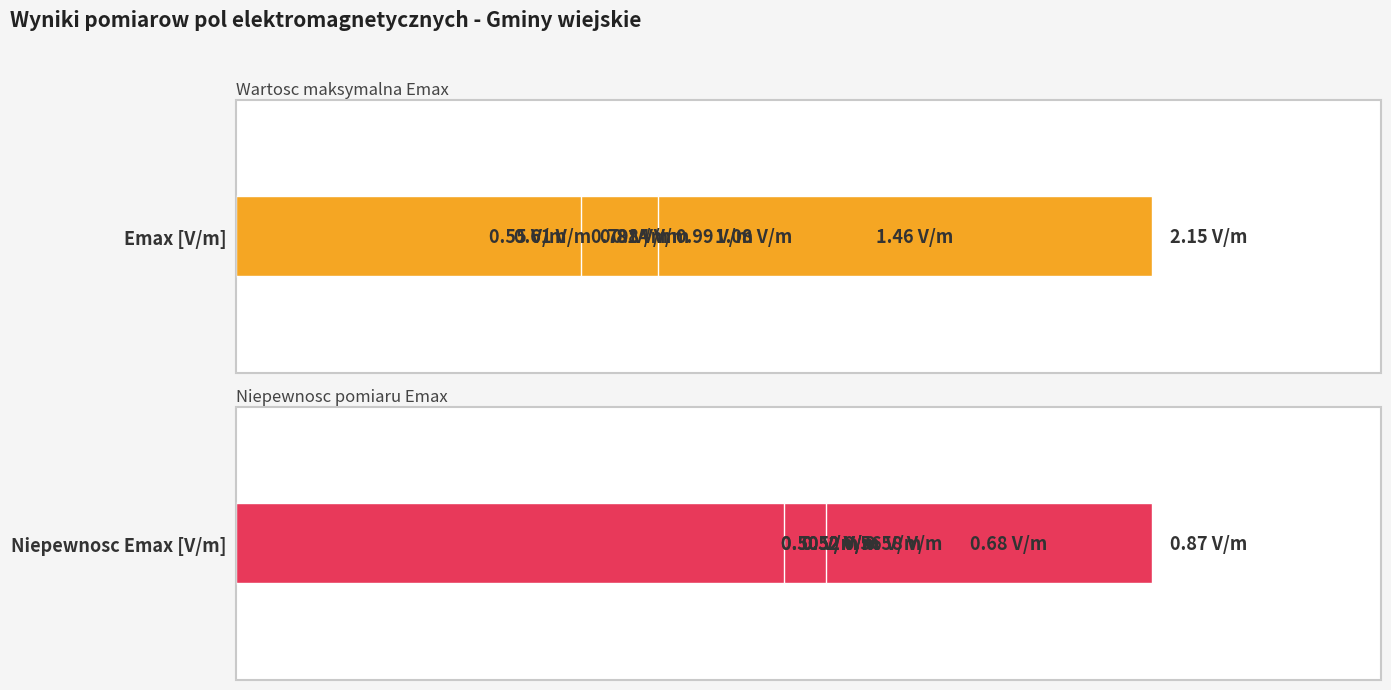

What is the total value across all series at 0?

2.1